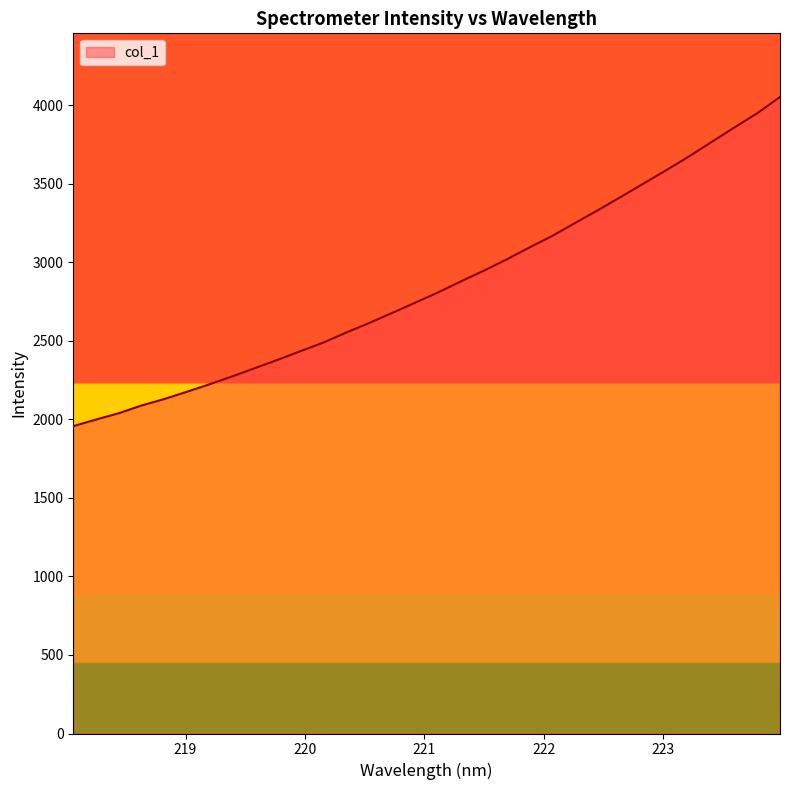

What is the minimum value shown in the chart?

1957.4